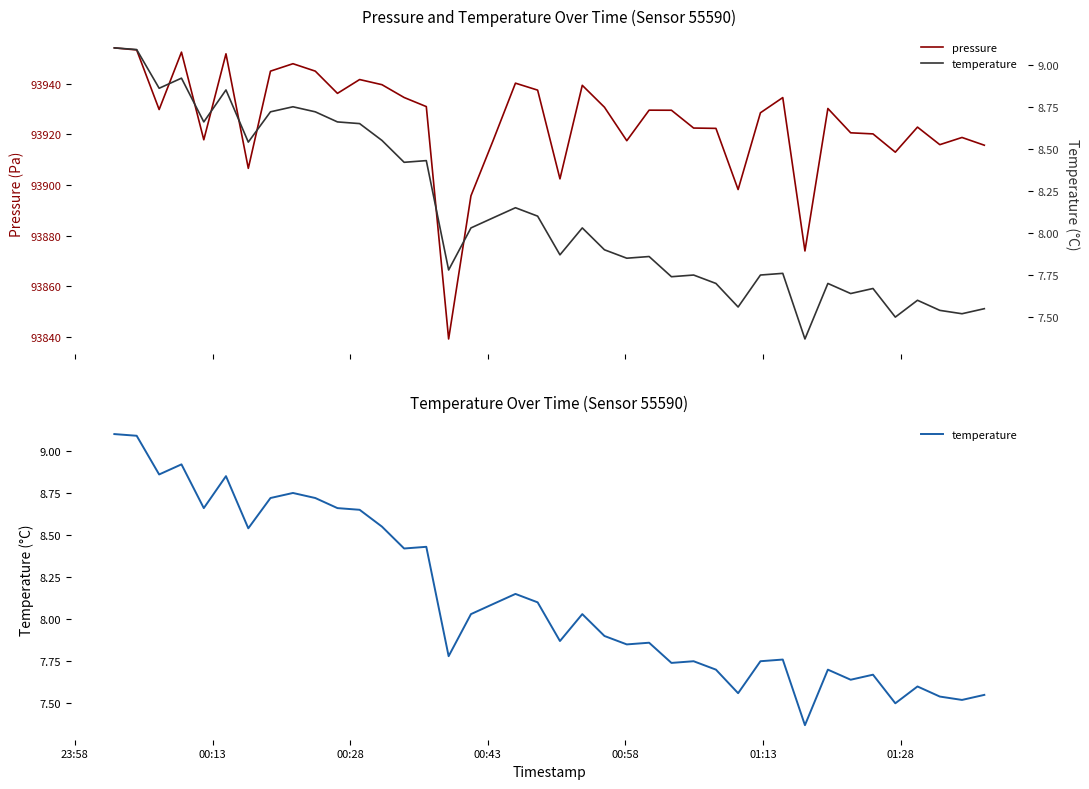

How many interior local valleys does the pressure series have?

11